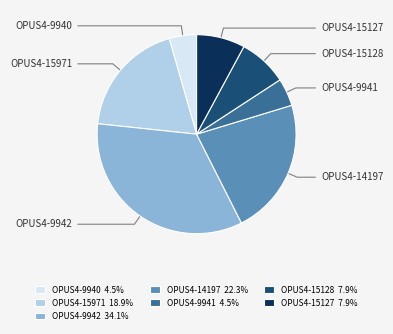

How many slices are in this pie chart?

7